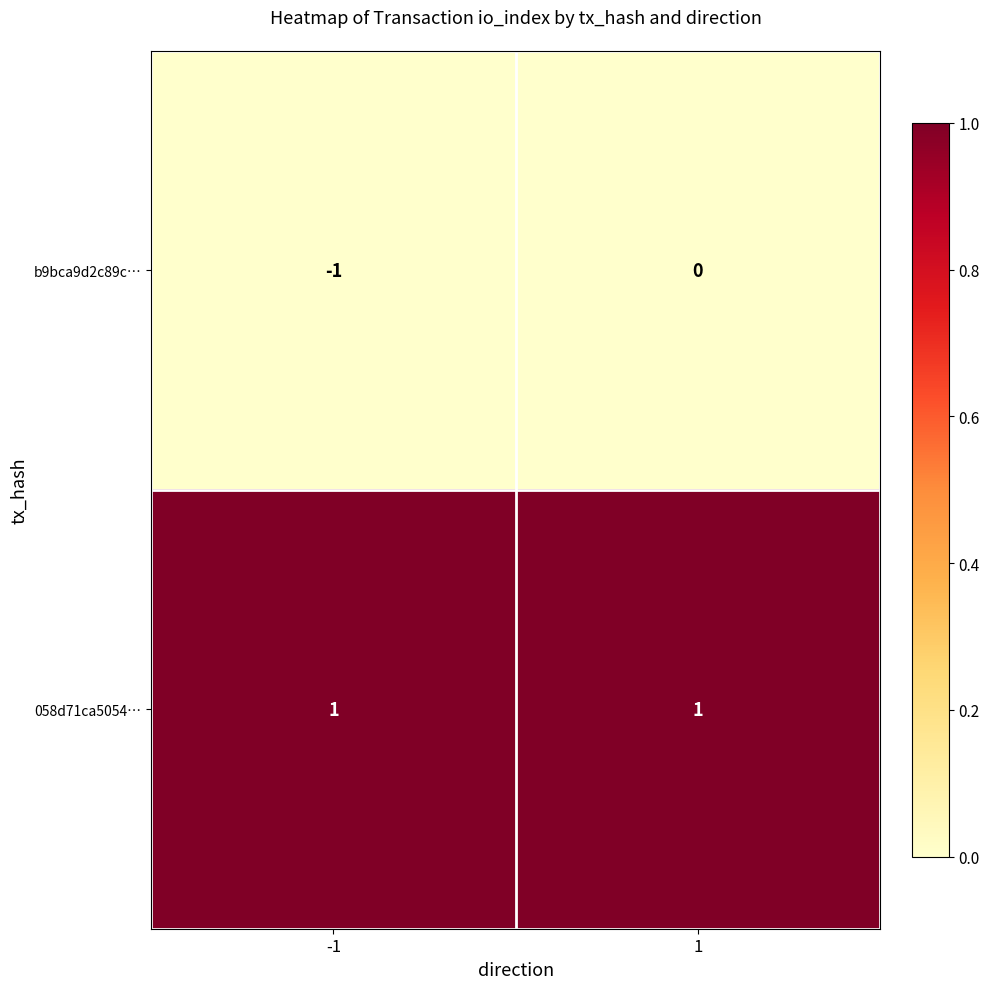

At -1, list the series in order from smallest to largest.

b9bca9d2c89c…, 058d71ca5054…